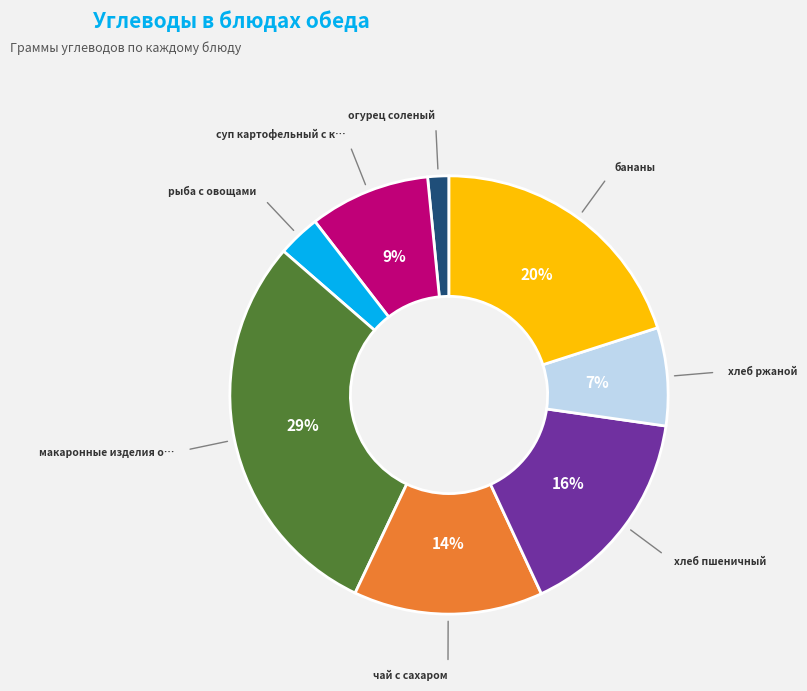

Does any single category account for the majority?

No